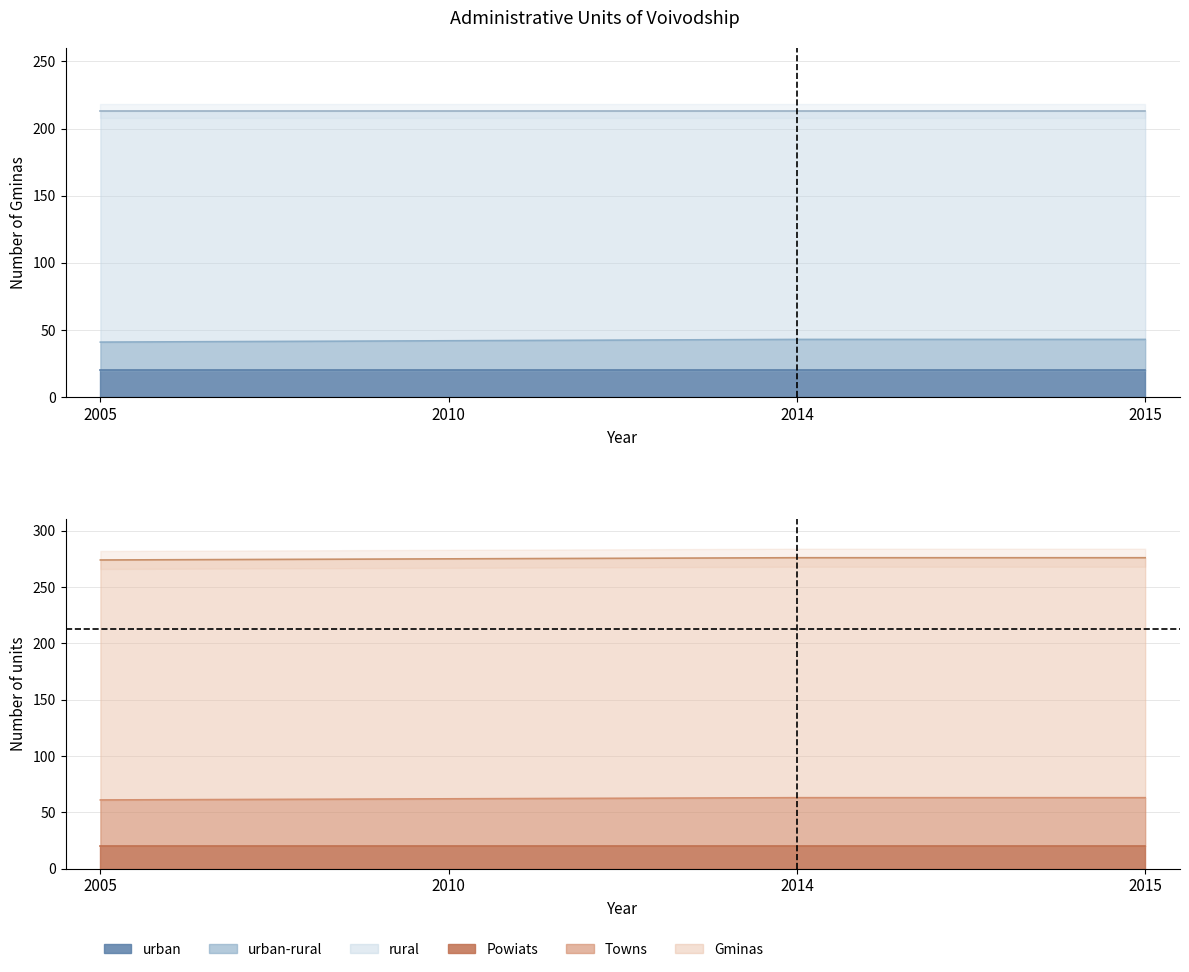

What is the sum of the rural values at 2005 and 2010?

123